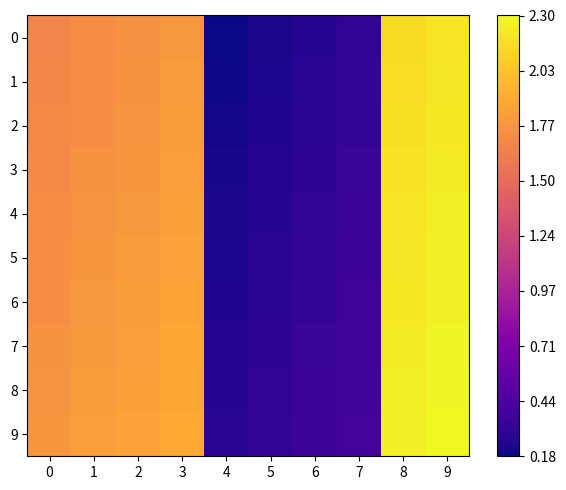

Which series has the largest total across all categories?

9